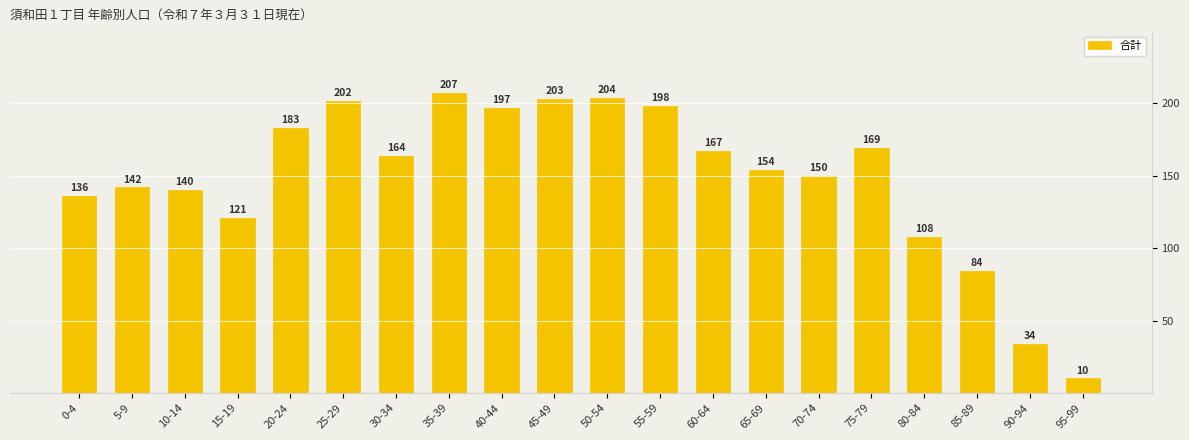

Reading right to left, transcribe all the data shown in this chart.

10	34	84	108	169	150	154	167	198	204	203	197	207	164	202	183	121	140	142	136